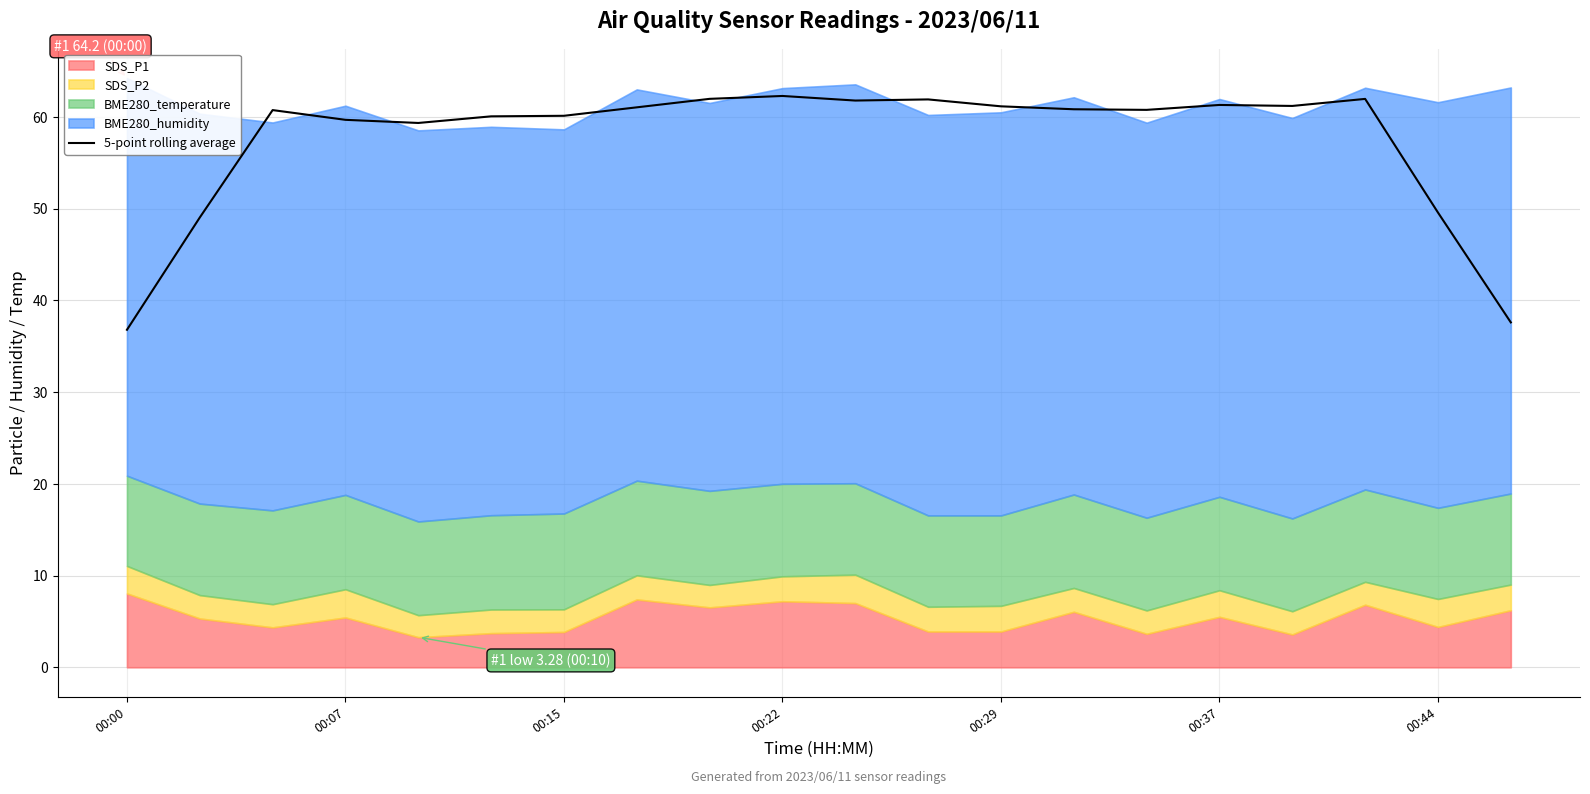

Is it true that 5-point rolling average equals 85.0 at 00:29?

False